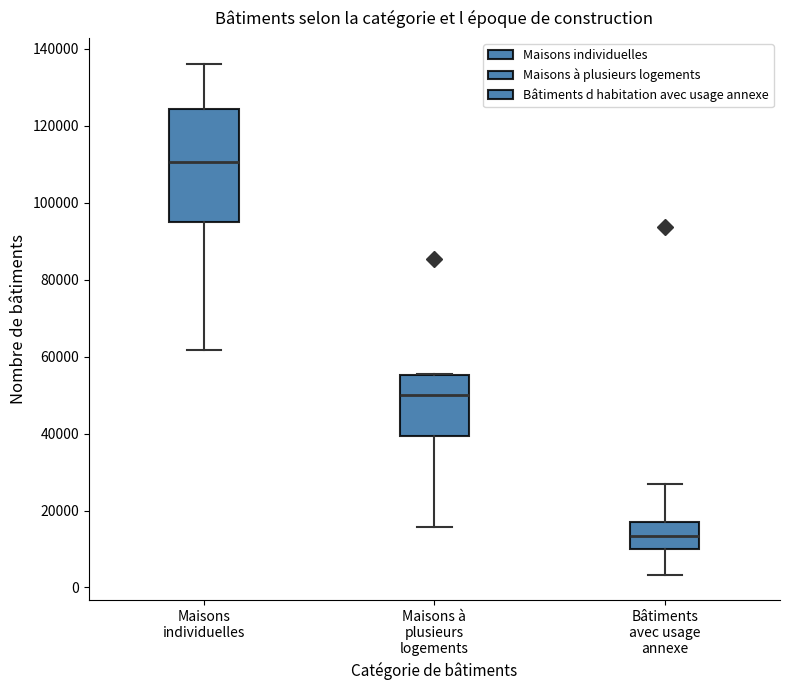

Where is the upper edge of the box for Bâtiments avec usage annexe on the y-axis? The values are not printed on the chart, so give them approximately, as read against the axis.

18000